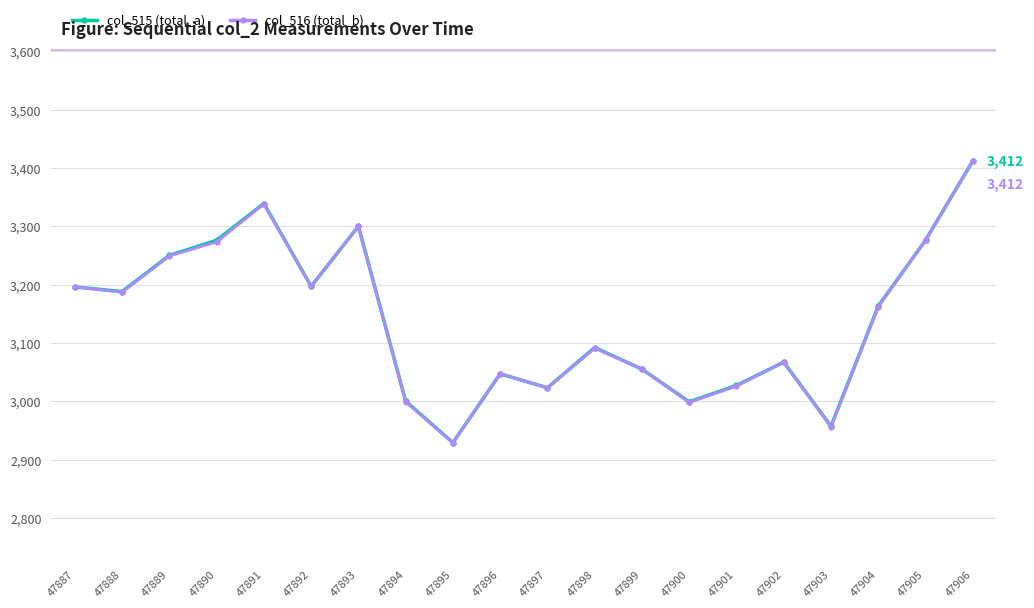

At which label does col_515 (total_a) reach its minimum?

47895